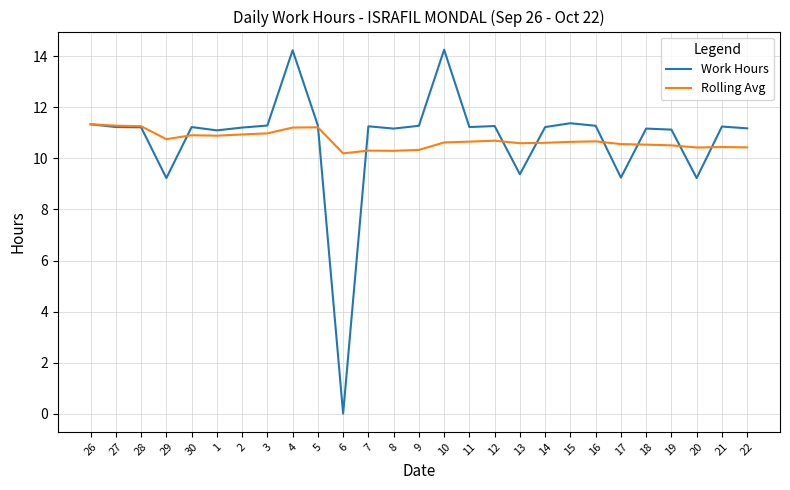

Rank the series by their maximum value, from lowest to highest.

Rolling Avg, Work Hours